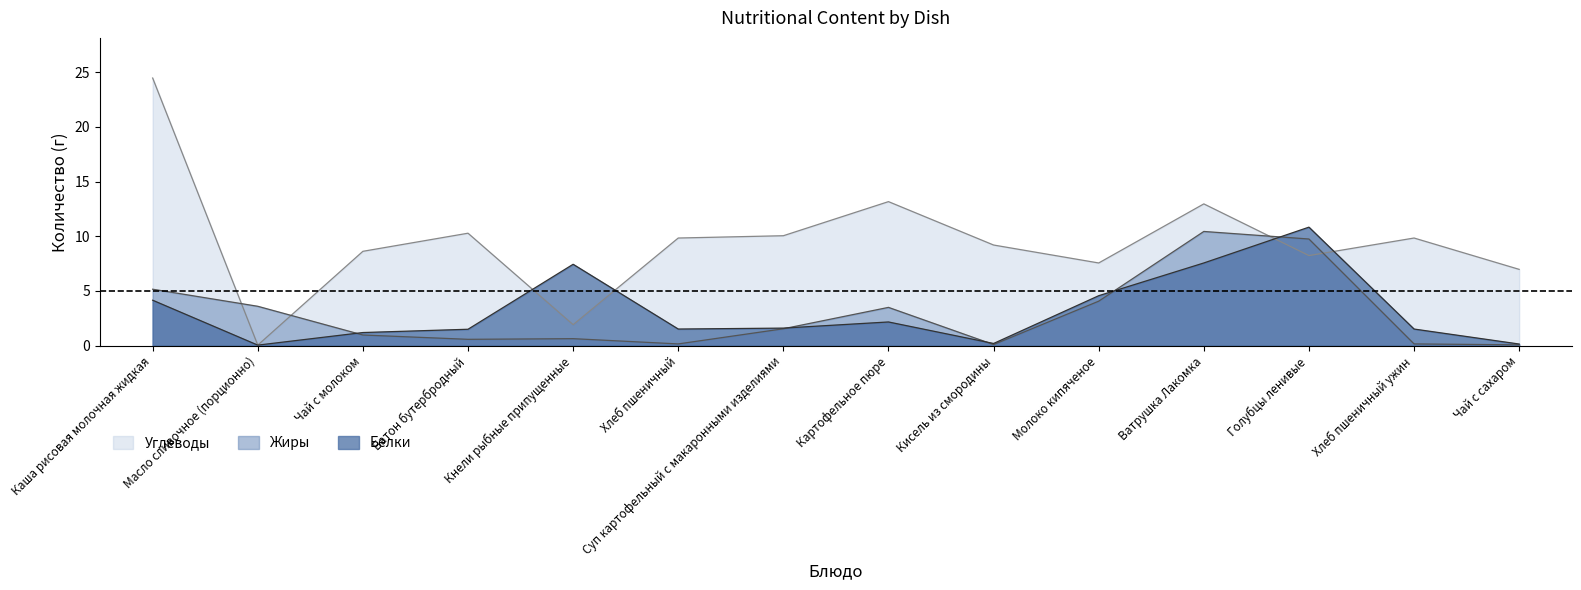

How many interior local valleys does the Белки series have?

3